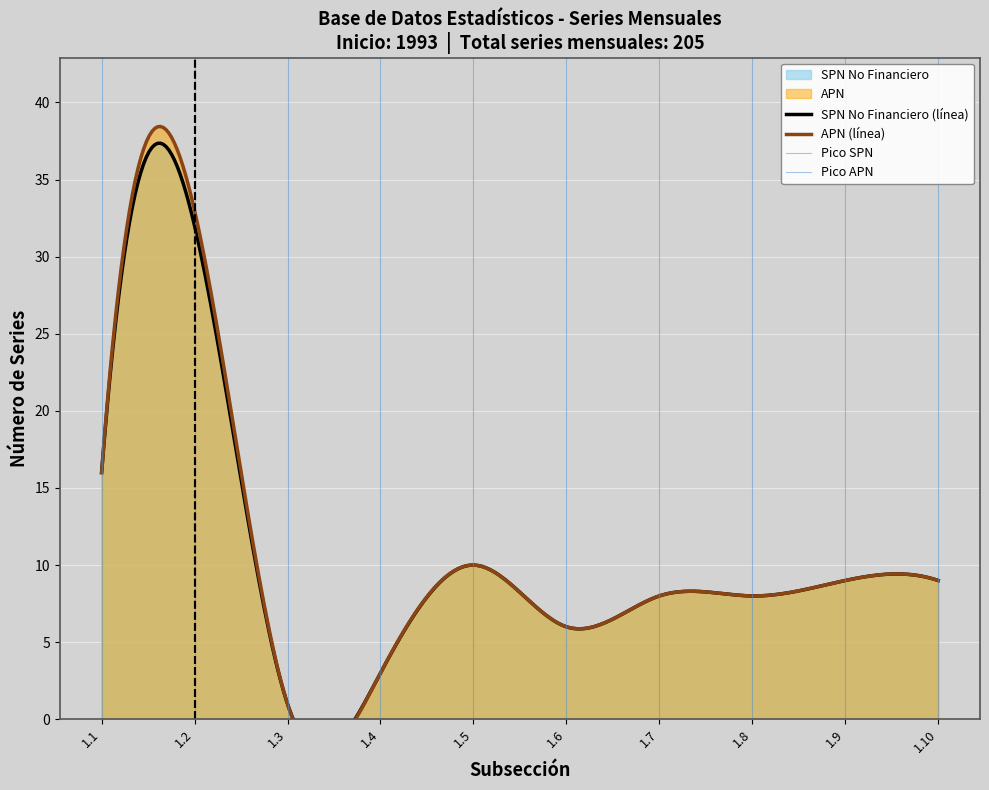

How many lines are shown in the chart?

5